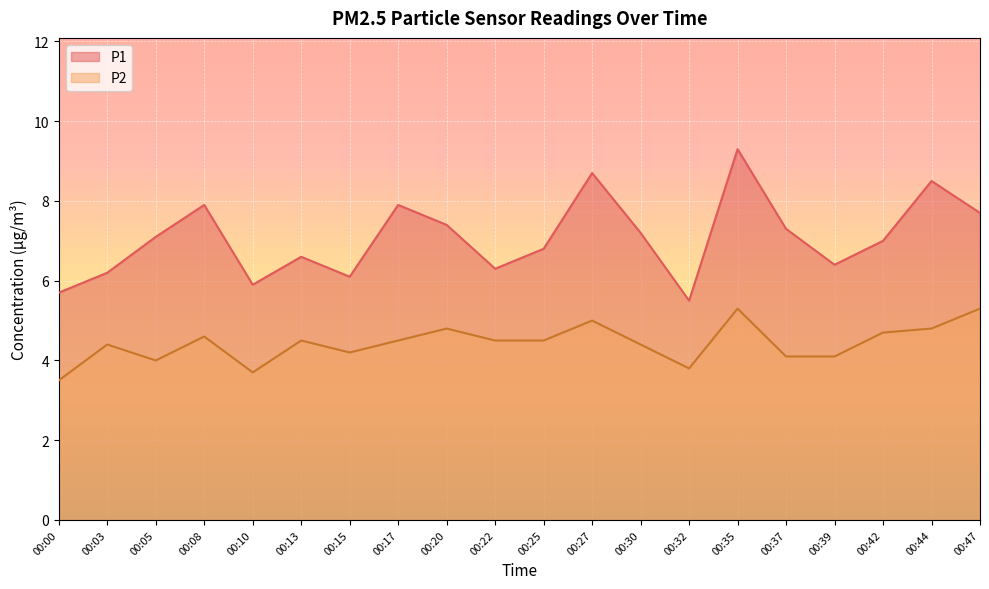

What is the value of the P1 point at the 3rd from the left?

7.1